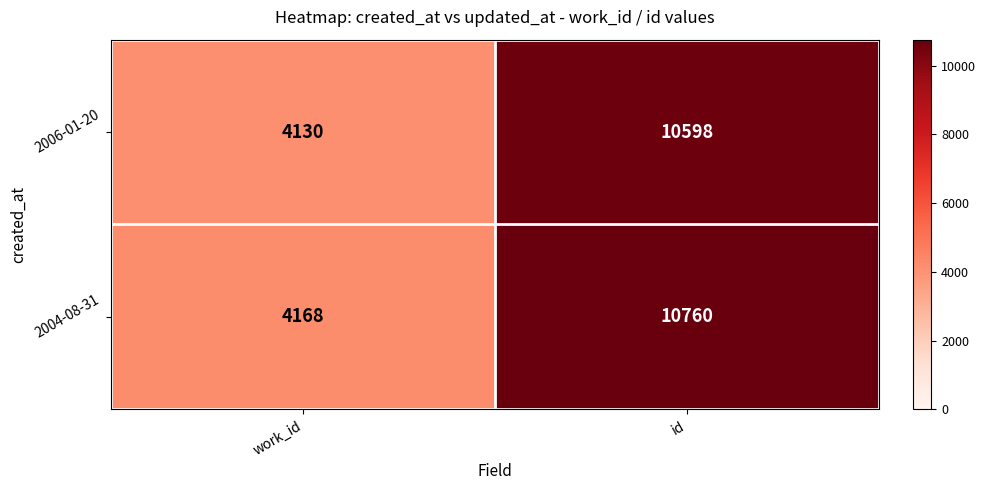

Reading left to right, extract all data points from this chart.

2006-01-20: work_id=4130	id=10598
2004-08-31: work_id=4168	id=10760